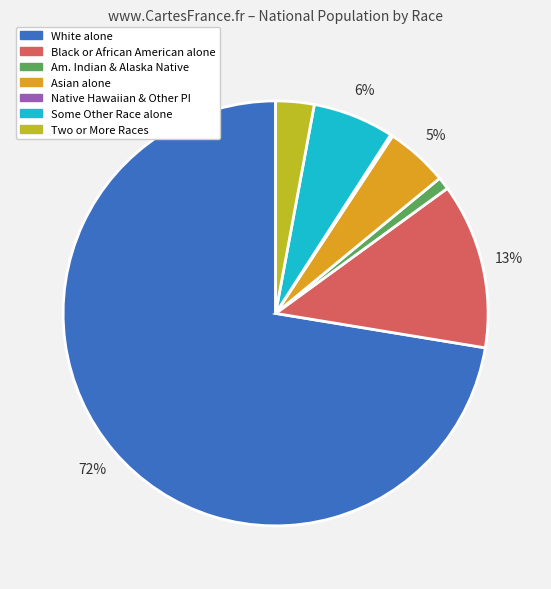

Does any single category account for the majority?

Yes